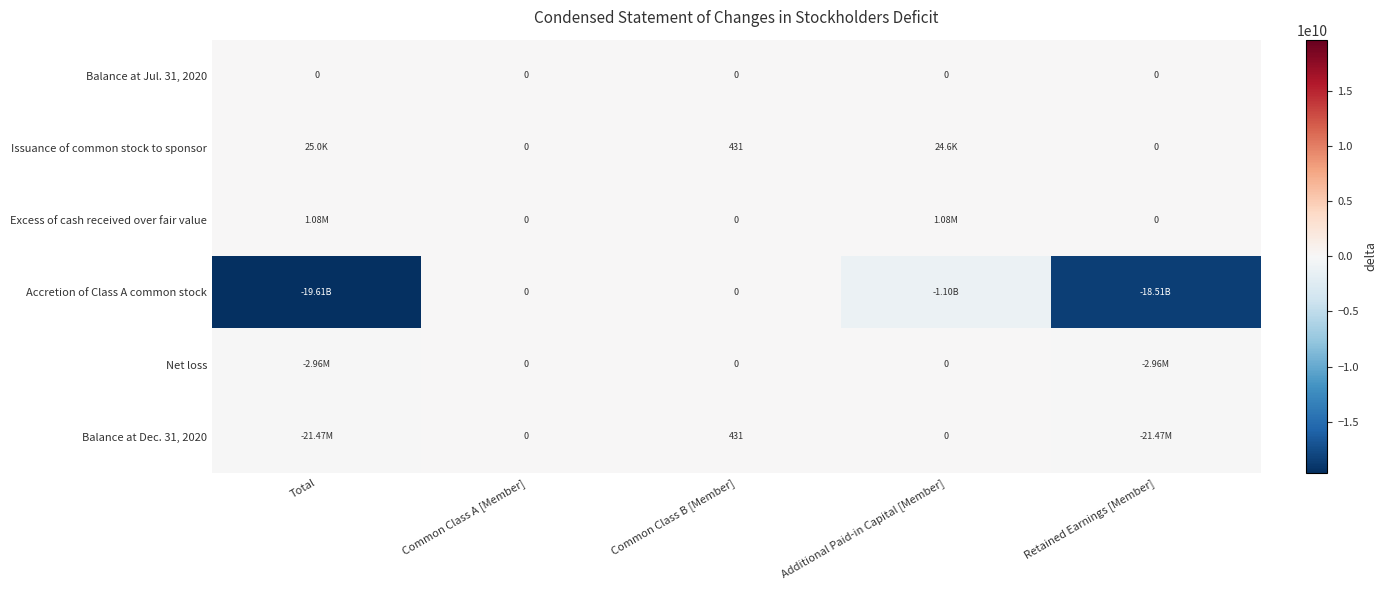

What is the difference between the highest and lowest values at Total?

19614297250